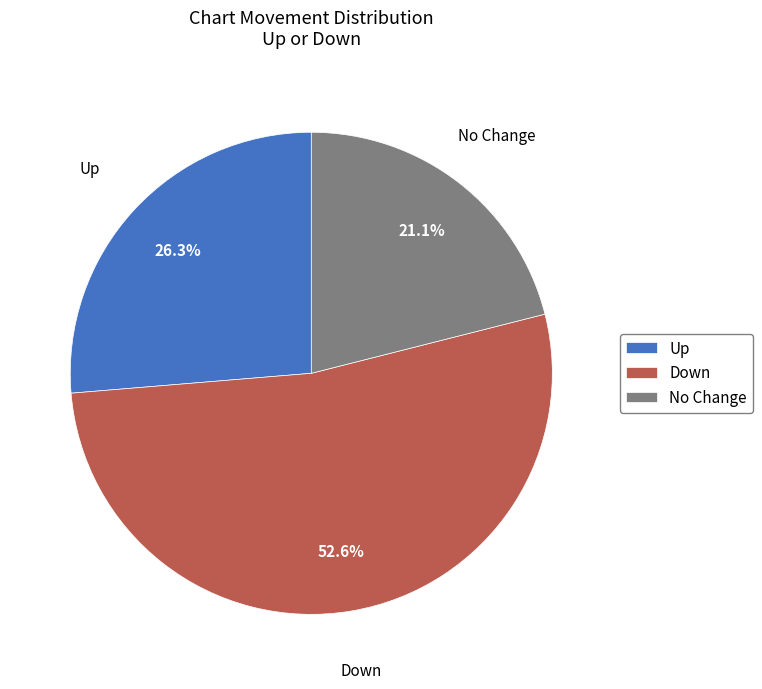

Which slice is the largest?

Down